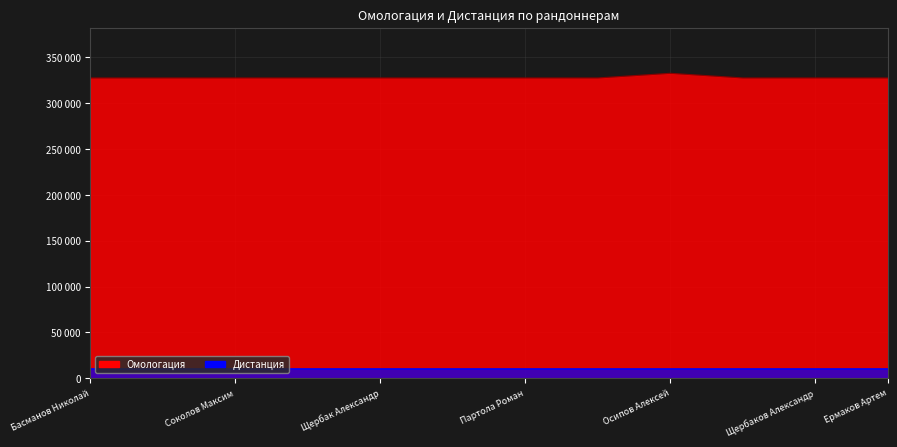

What is the sum of all values?

3933875